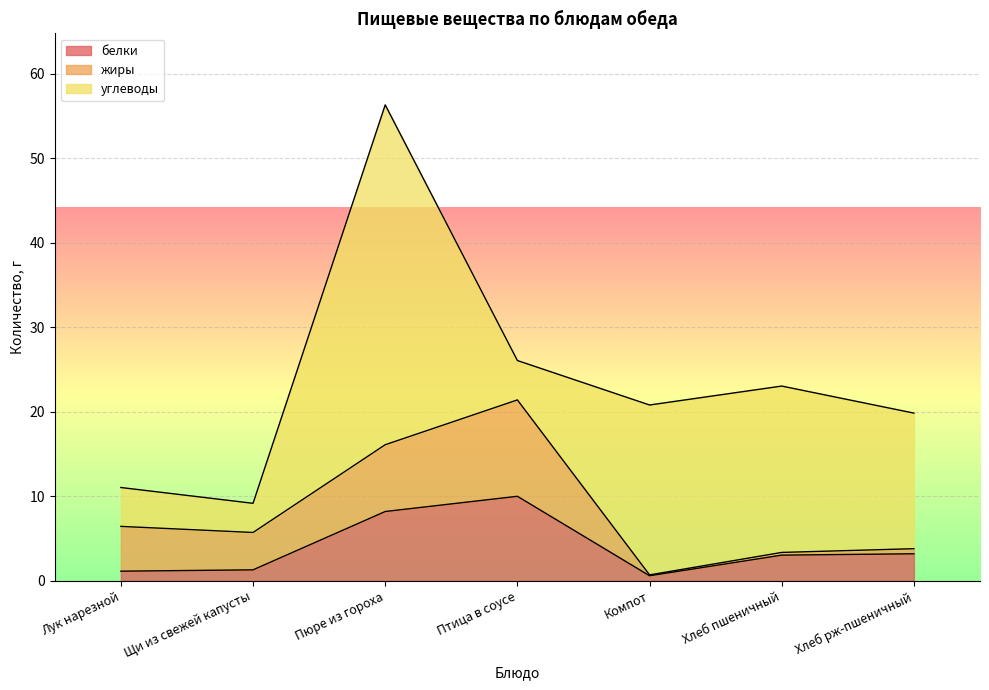

What is the spread (max minus min) of values at Щи из свежей капусты?

3.1